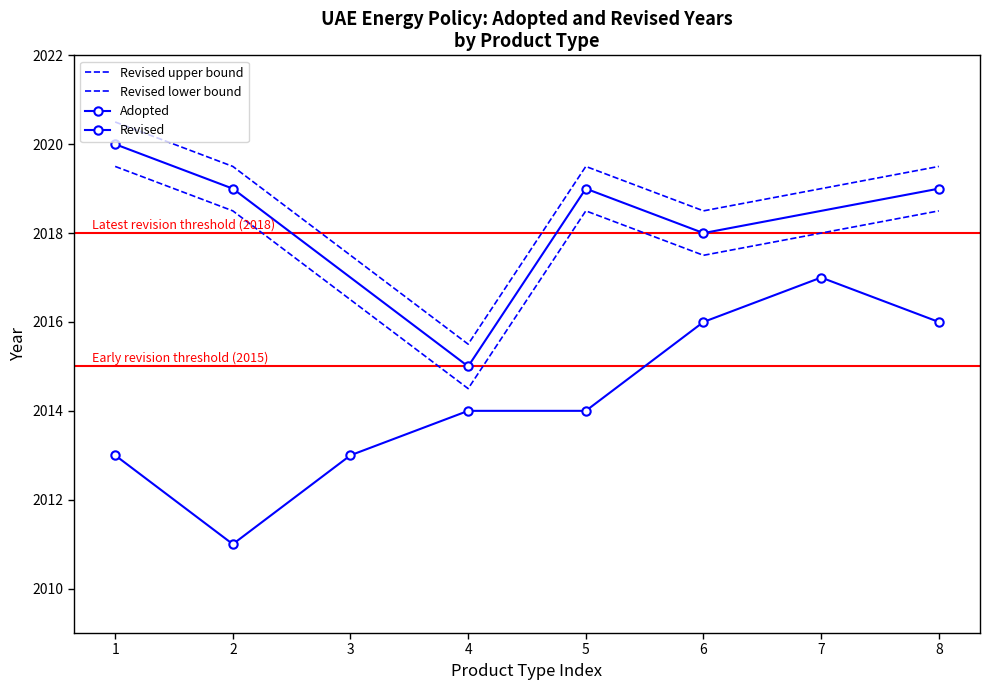

Reading left to right, what are all the values shown in this chart?

2013	2011	2013	2014	2014	2016	2017	2016